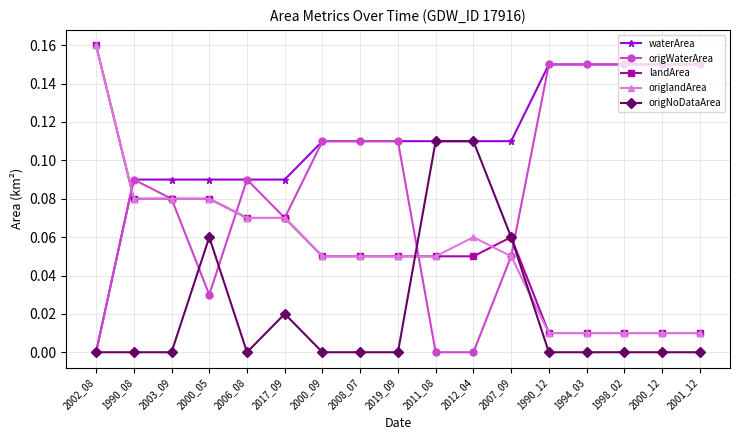

Is it true that waterArea equals 0.2 at 2001_12?

False